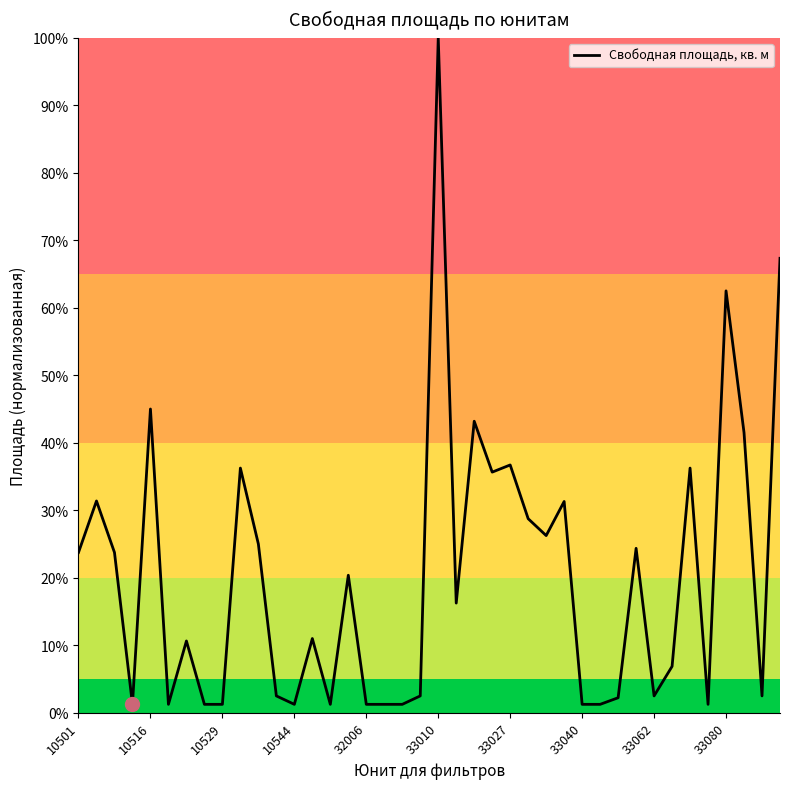

What is the difference between the maximum and minimum values?

98.7